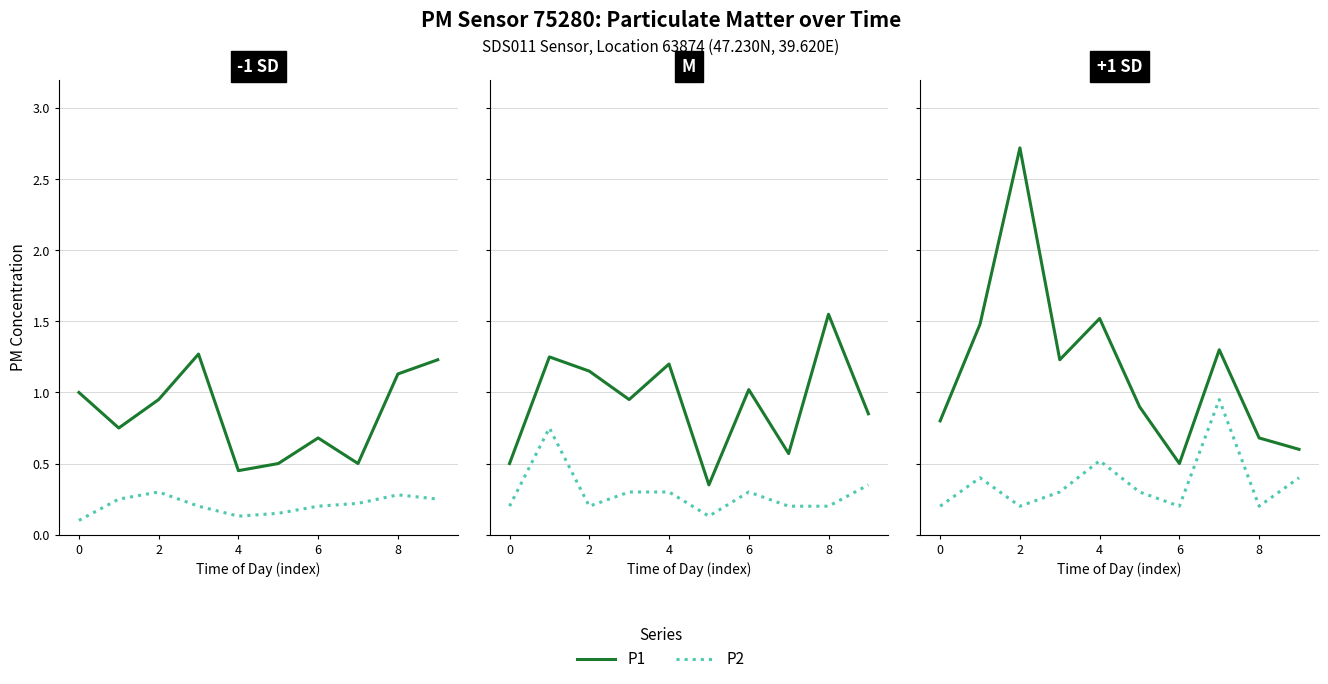

Which series changed the most between 2 and 6?

P1